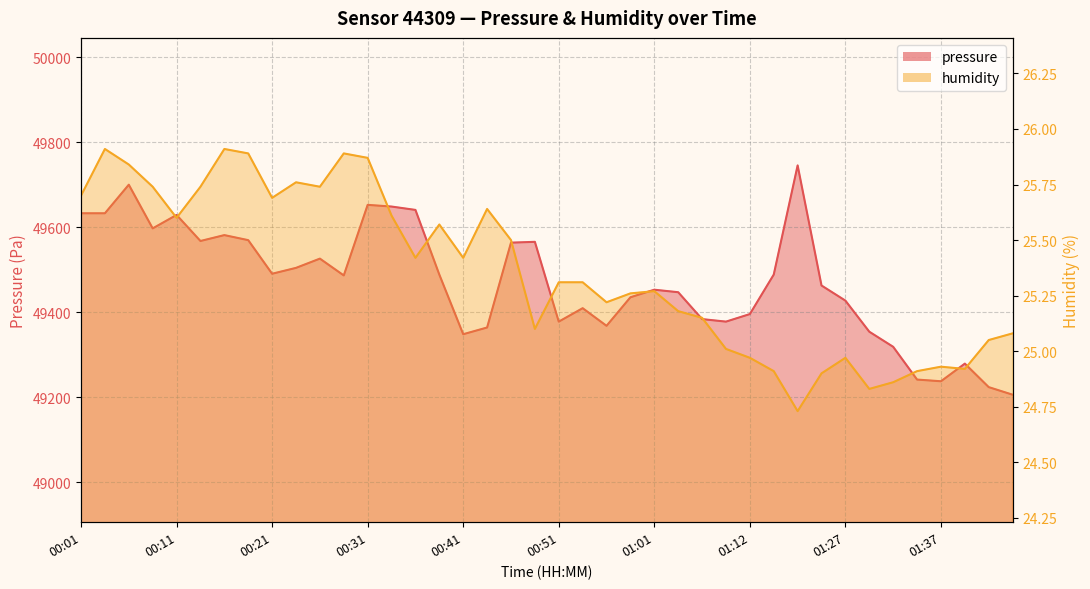

Reading right to left, extract all data points from this chart.

pressure: 49206.1	49223.9	49279.2	49237.7	49241.7	49318.7	49354.3	49427.4	49463.0	49745.6	49488.7	49395.8	49378.0	49383.9	49447.2	49453.1	49435.3	49368.1	49409.6	49378.0	49565.8	49563.8	49364.2	49348.4	49488.7	49640.8	49648.8	49652.7	49486.7	49526.2	49504.5	49490.7	49569.7	49581.6	49567.7	49629.0	49597.4	49700.2	49632.9	49632.9
humidity: 25.1	25.1	24.9	24.9	24.9	24.9	24.8	25.0	24.9	24.7	24.9	25.0	25.0	25.1	25.2	25.3	25.3	25.2	25.3	25.3	25.1	25.5	25.6	25.4	25.6	25.4	25.6	25.9	25.9	25.7	25.8	25.7	25.9	25.9	25.7	25.6	25.7	25.8	25.9	25.7